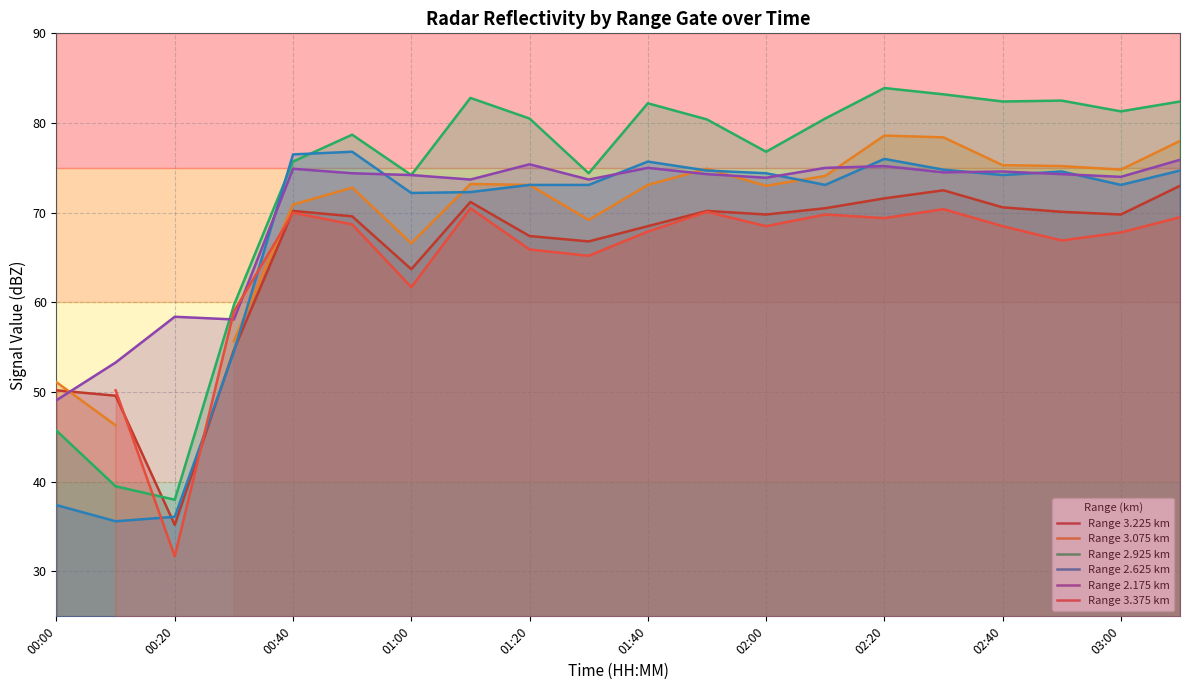

True or false: Range 2.175 km has a value of 24.9 at 00:20.

False